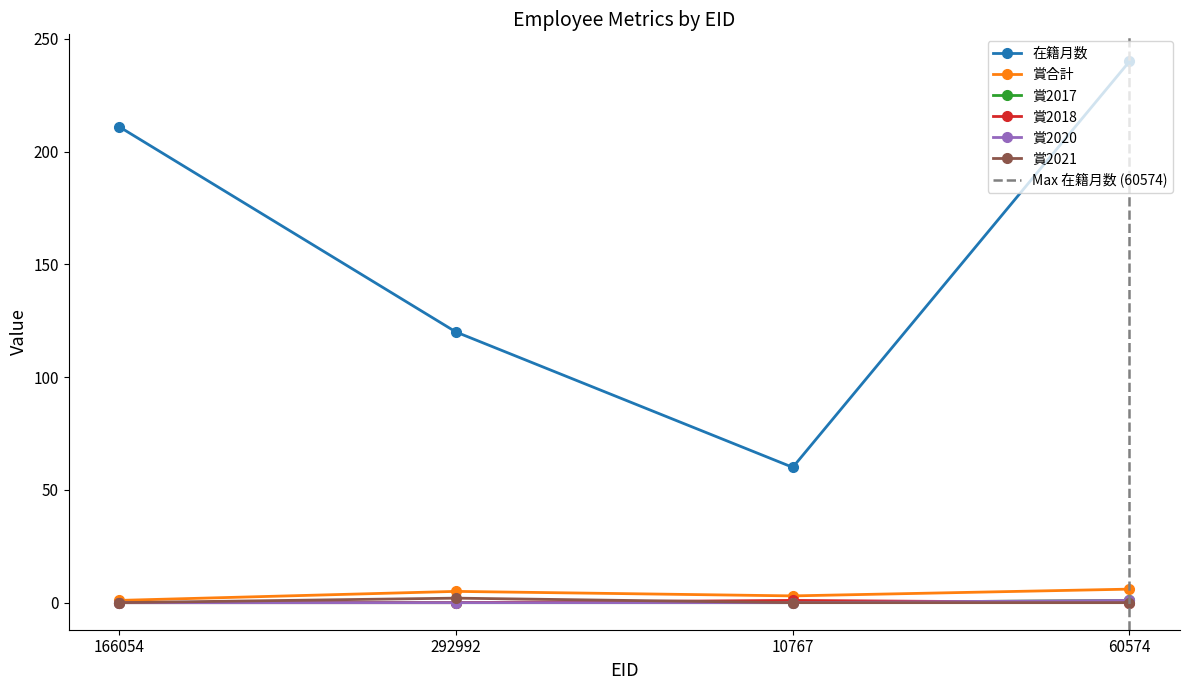

What are all the series names shown in the legend?

在籍月数, 賞合計, 賞2017, 賞2018, 賞2020, 賞2021